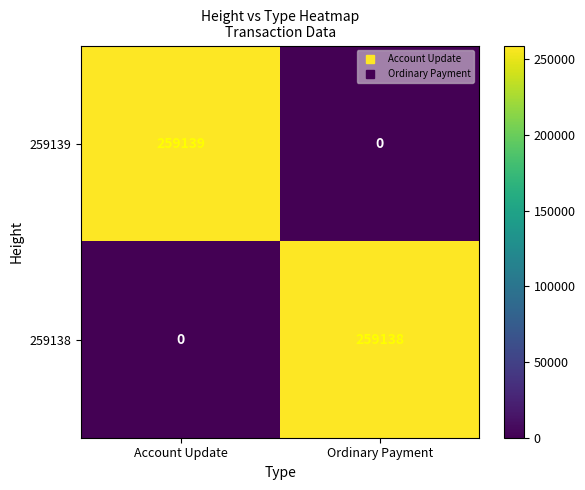

What is the sum of the 259139 values at Account Update and Ordinary Payment?

259139